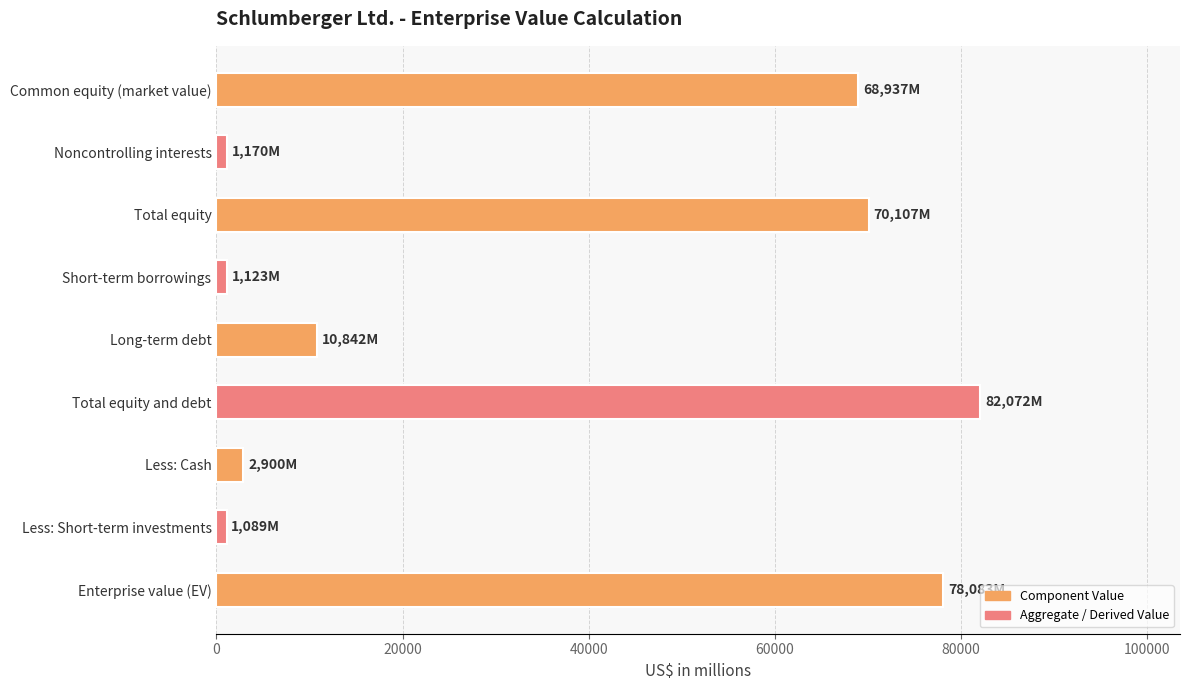

How many series are shown in this chart?

1